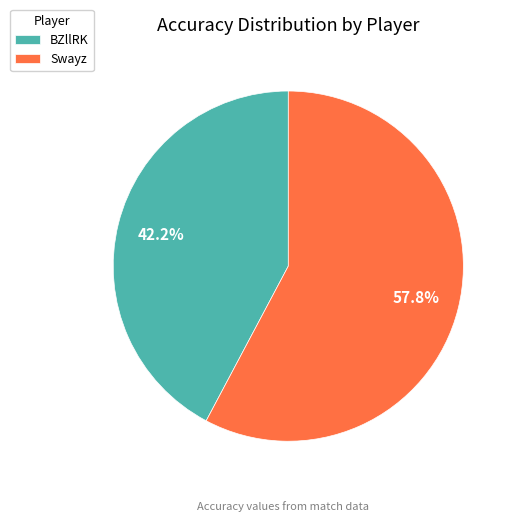

Which slice is the smallest?

BZllRK